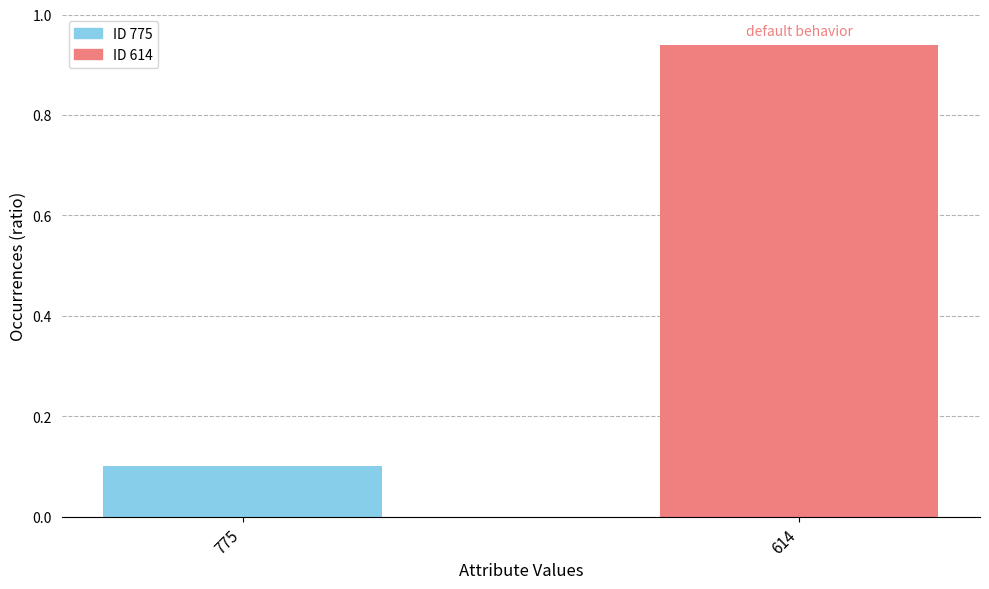

What is the sum of all values?

1.0